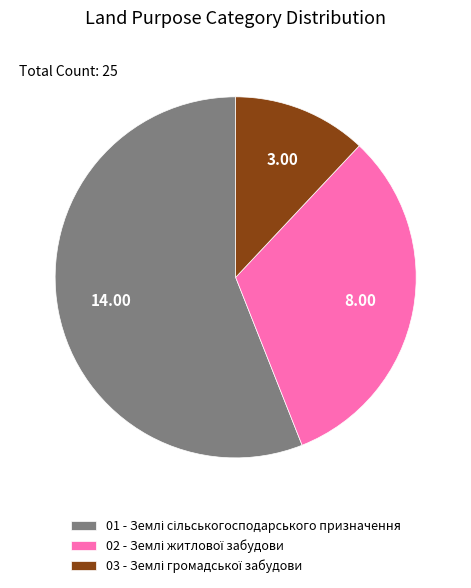

Is there a majority slice in this chart?

Yes